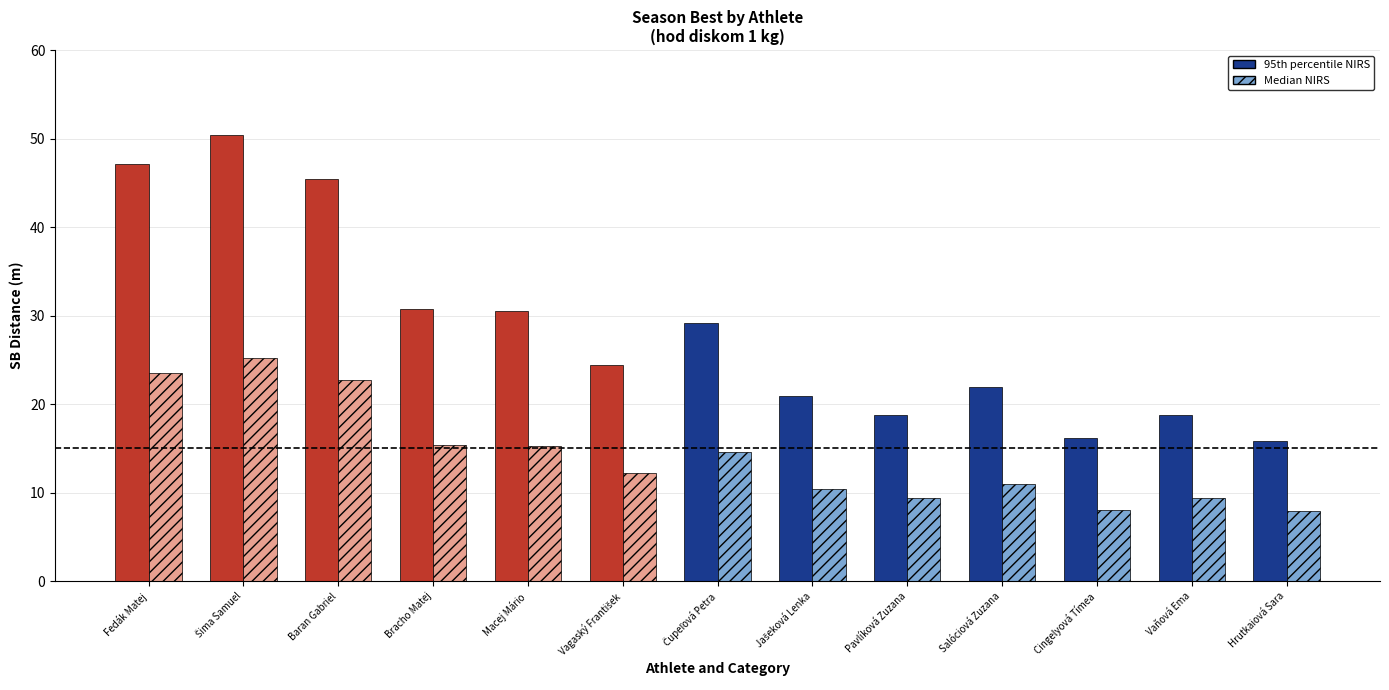

Which series has the largest total across all categories?

95th percentile NIRS